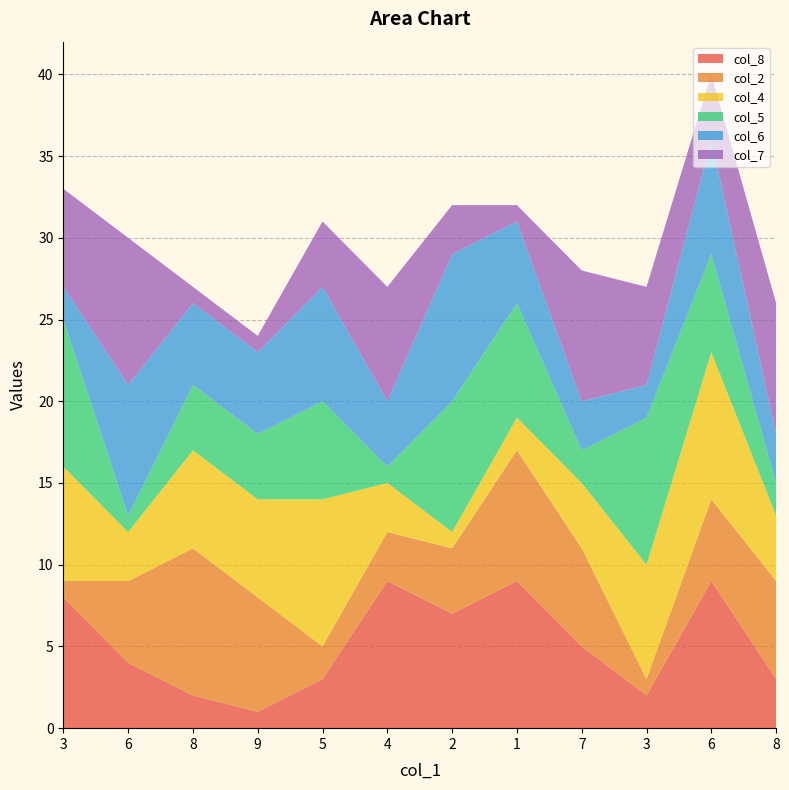

Reading left to right, what are all the values shown in this chart?

col_8: 3=8	6=4	8=2	9=1	5=3	4=9	2=7	1=9	7=5	3=2	6=9	8=3
col_2: 3=1	6=5	8=9	9=7	5=2	4=3	2=4	1=8	7=6	3=1	6=5	8=6
col_4: 3=7	6=3	8=6	9=6	5=9	4=3	2=1	1=2	7=4	3=7	6=9	8=4
col_5: 3=9	6=1	8=4	9=4	5=6	4=1	2=8	1=7	7=2	3=9	6=6	8=2
col_6: 3=2	6=8	8=5	9=5	5=7	4=4	2=9	1=5	7=3	3=2	6=7	8=3
col_7: 3=6	6=9	8=1	9=1	5=4	4=7	2=3	1=1	7=8	3=6	6=4	8=8